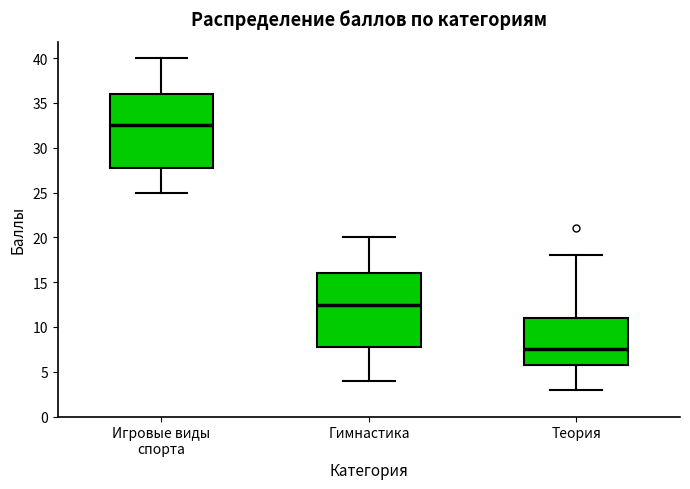

Reading left to right, read every box against the y-axis: the position of its median line, the range the box covers, and the ends of its whiskers. The values are not printed on the chart, so give them approximately, as read against the axis.

Игровые виды спорта: median 32.5, box 28.0 to 36.0, whiskers 25.0 to 40.0
Гимнастика: median 12.5, box 8.0 to 16.0, whiskers 4.0 to 20.0
Теория: median 7.5, box 6.0 to 11.0, whiskers 3.0 to 18.0